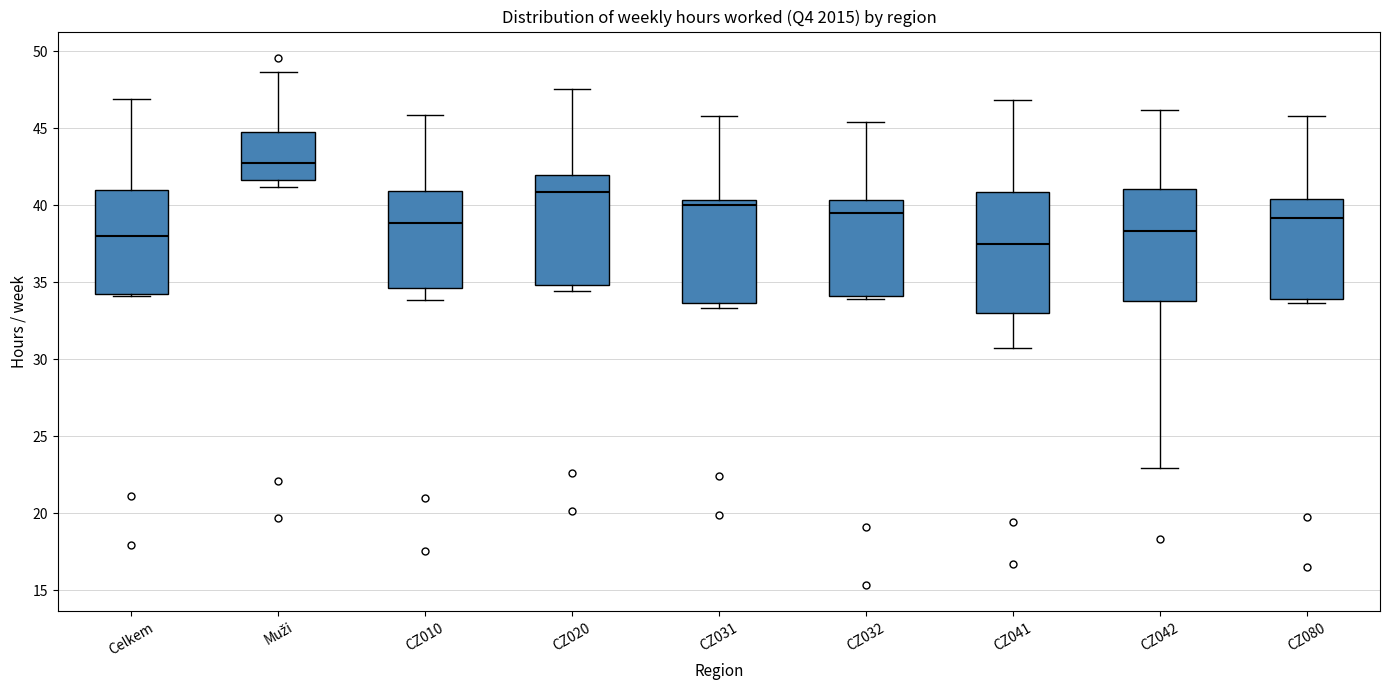

Which box is the tallest, from its lower edge to its upper edge?

CZ041